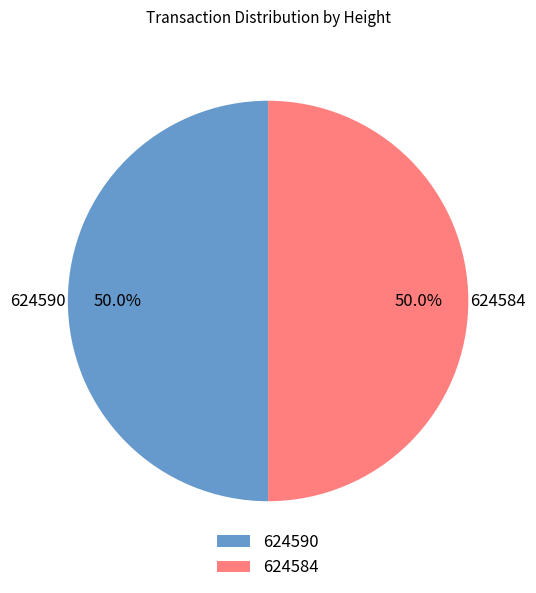

How many slices are in this pie chart?

2